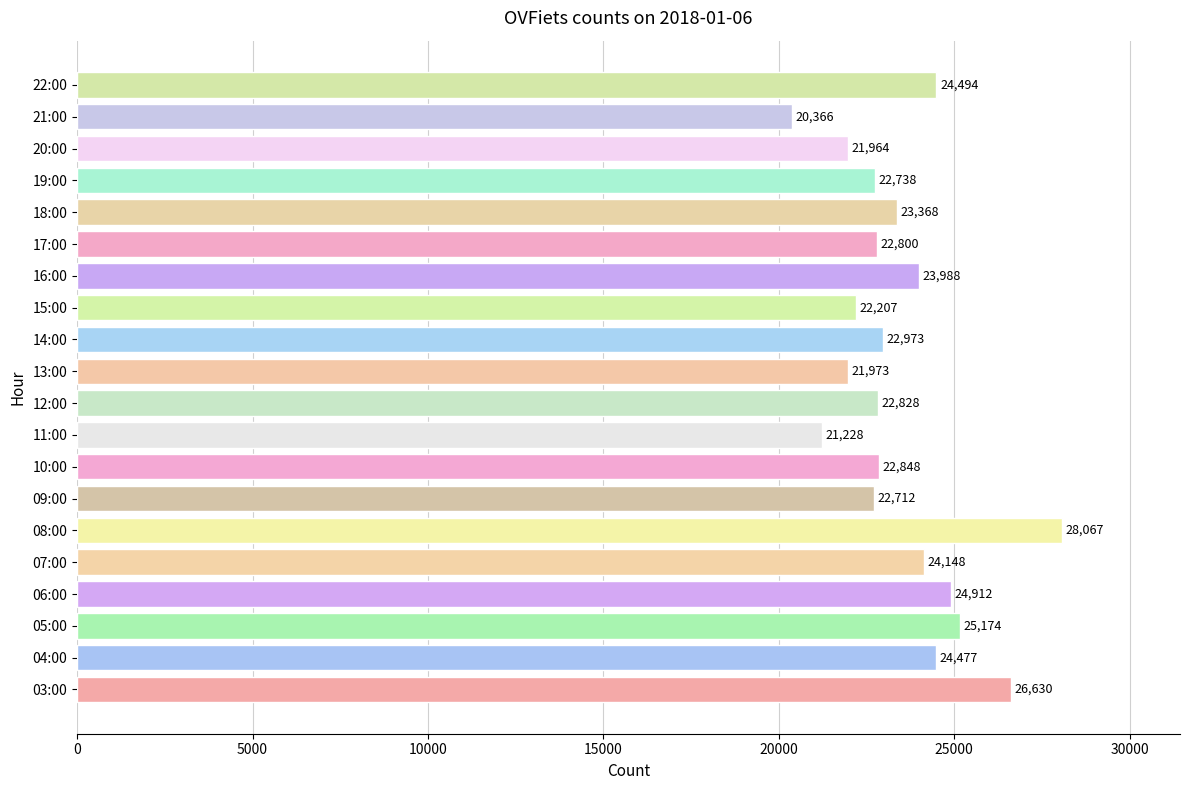

Reading bottom to top, what are all the values shown in this chart?

26630	24477	25174	24912	24148	28067	22712	22848	21228	22828	21973	22973	22207	23988	22800	23368	22738	21964	20366	24494